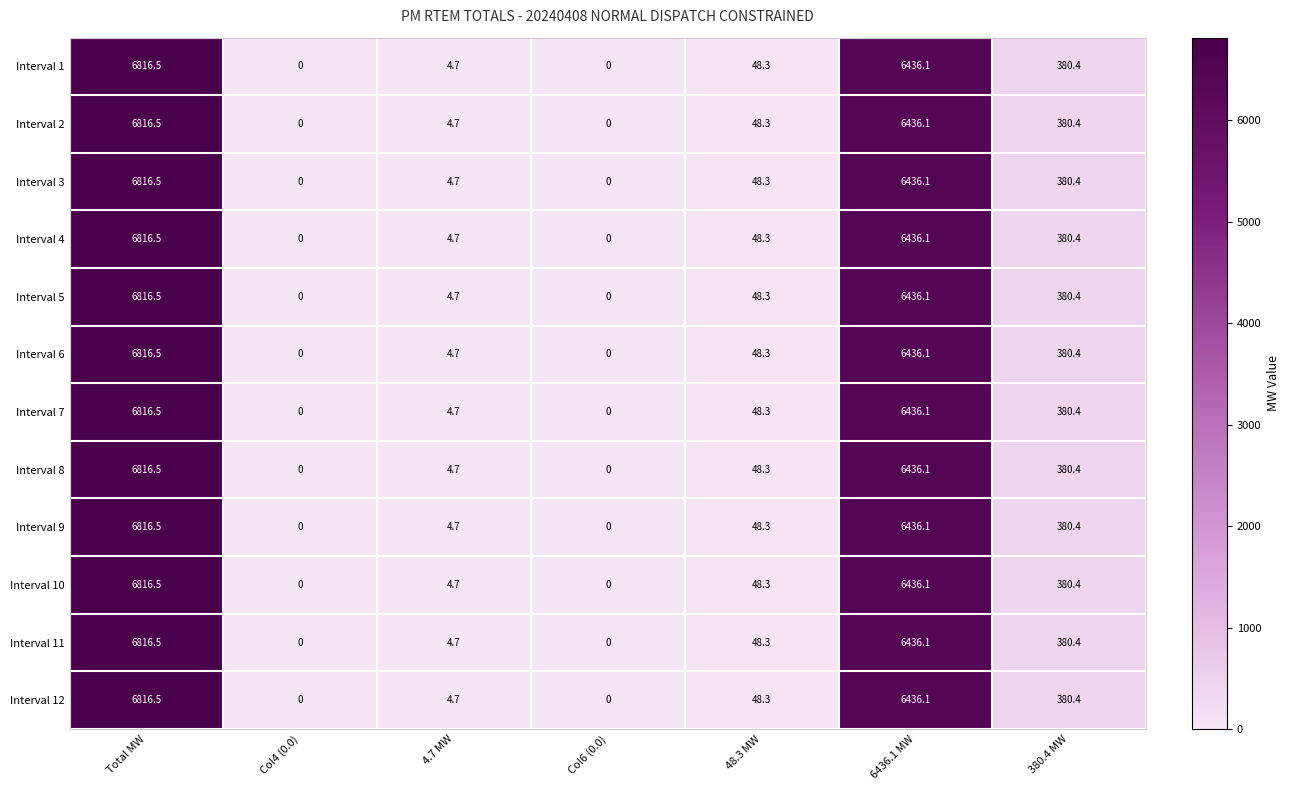

What is the average value of the Interval 10 series?

1955.1